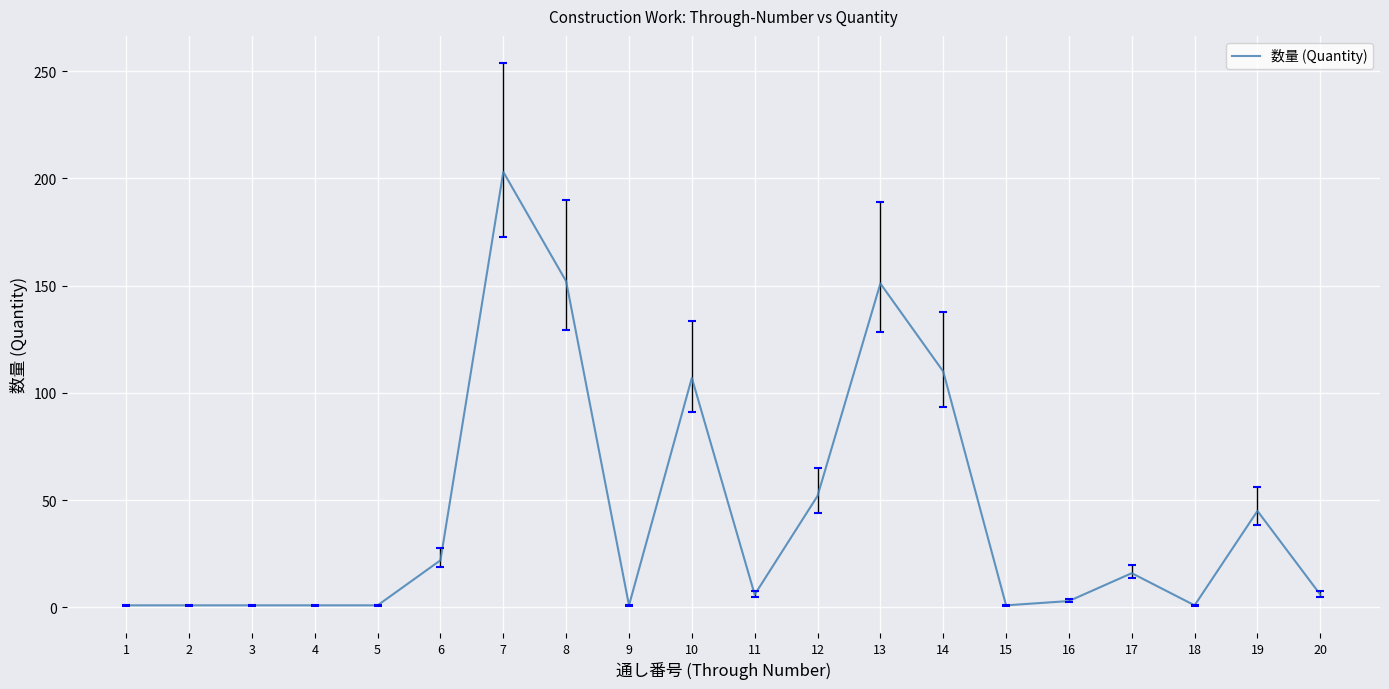

Is it true that the value at 8 is 248?

False